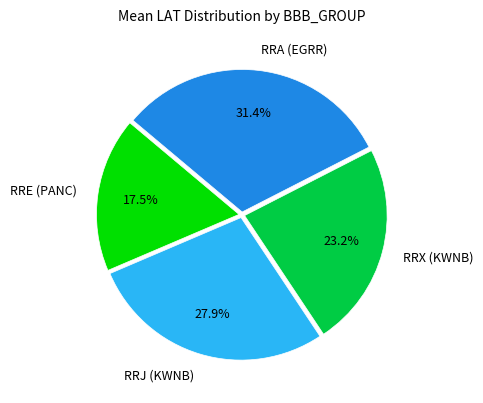

Is there any slice that represents more than half of the pie?

No